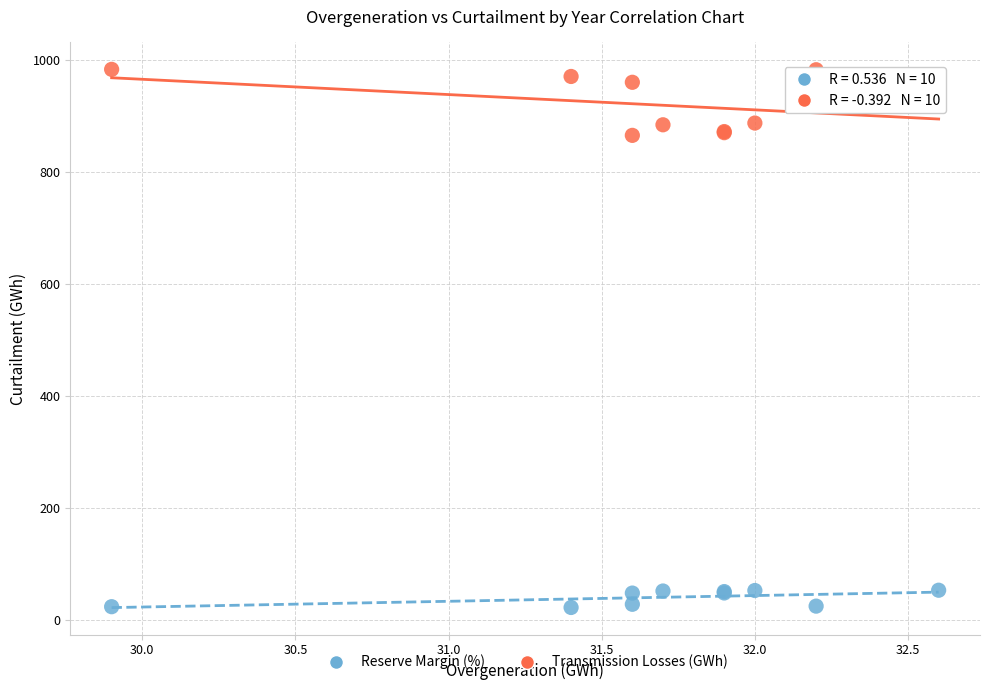

Which series has the widest spread of Y values?

Transmission Losses (GWh)